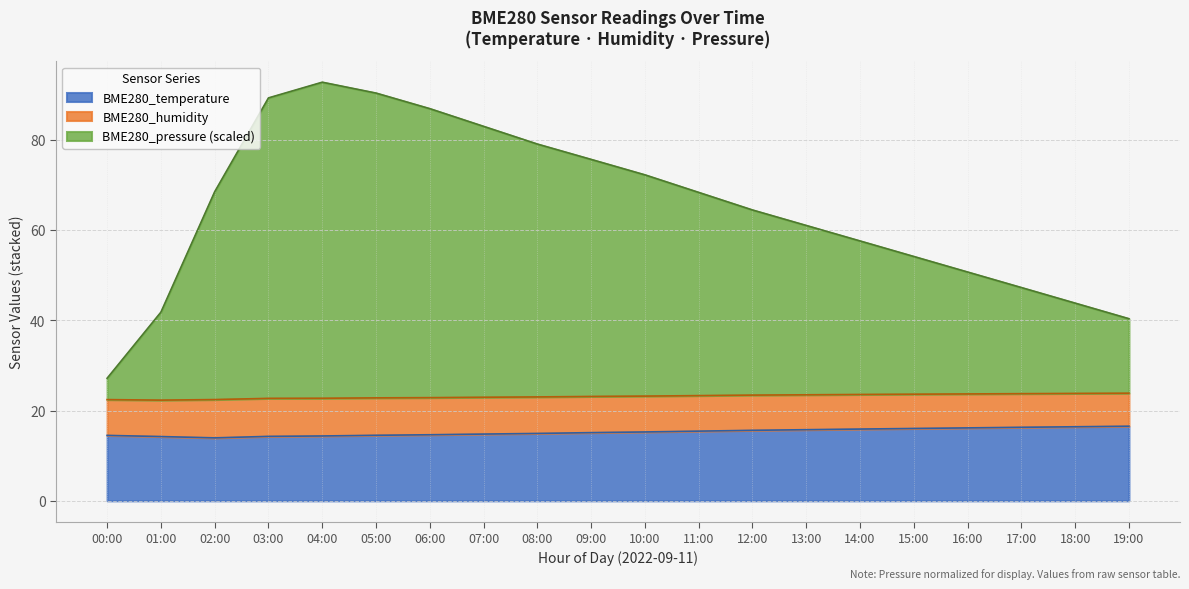

Where does the BME280_pressure series first go above 68?

02:00